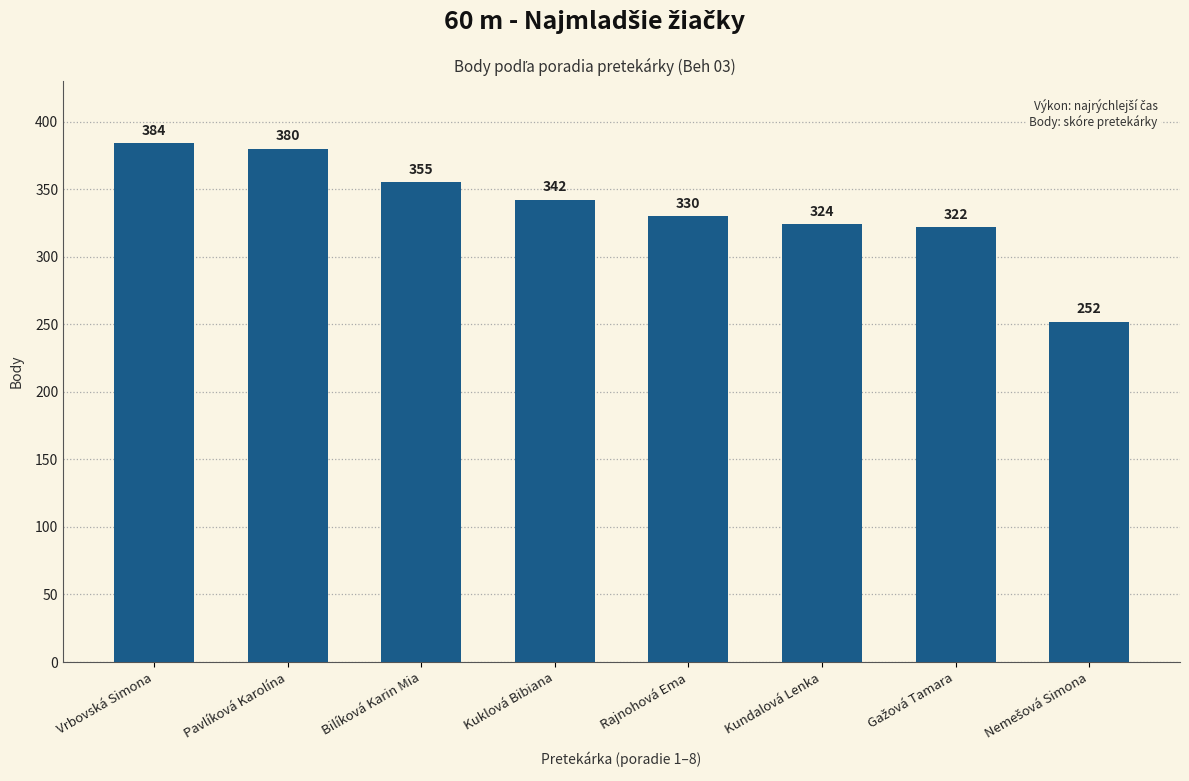

Is it true that the value at Vrbovská Simona is 384?

True